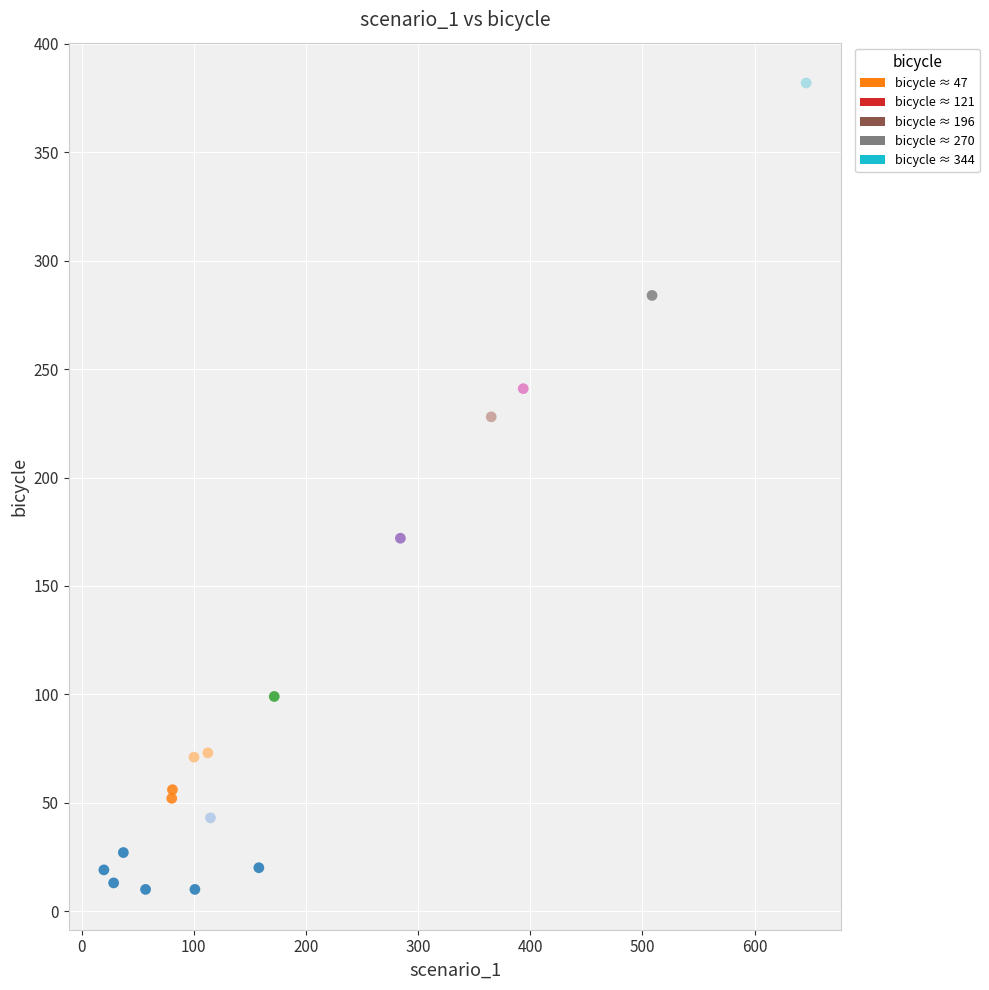

What Y value in the scatter plot is closest to 196?

172